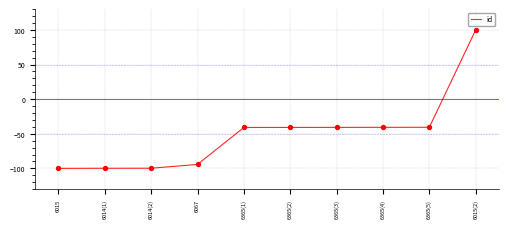

What is the change in value from 6015 to 6365(4)?

+59.3